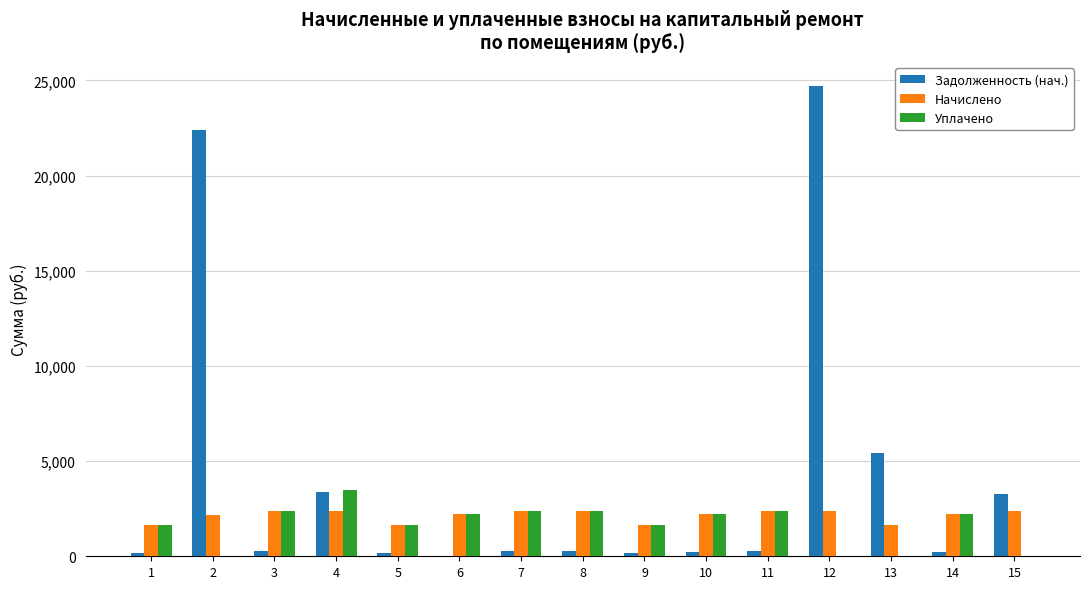

Which category has the highest value across all series?

12